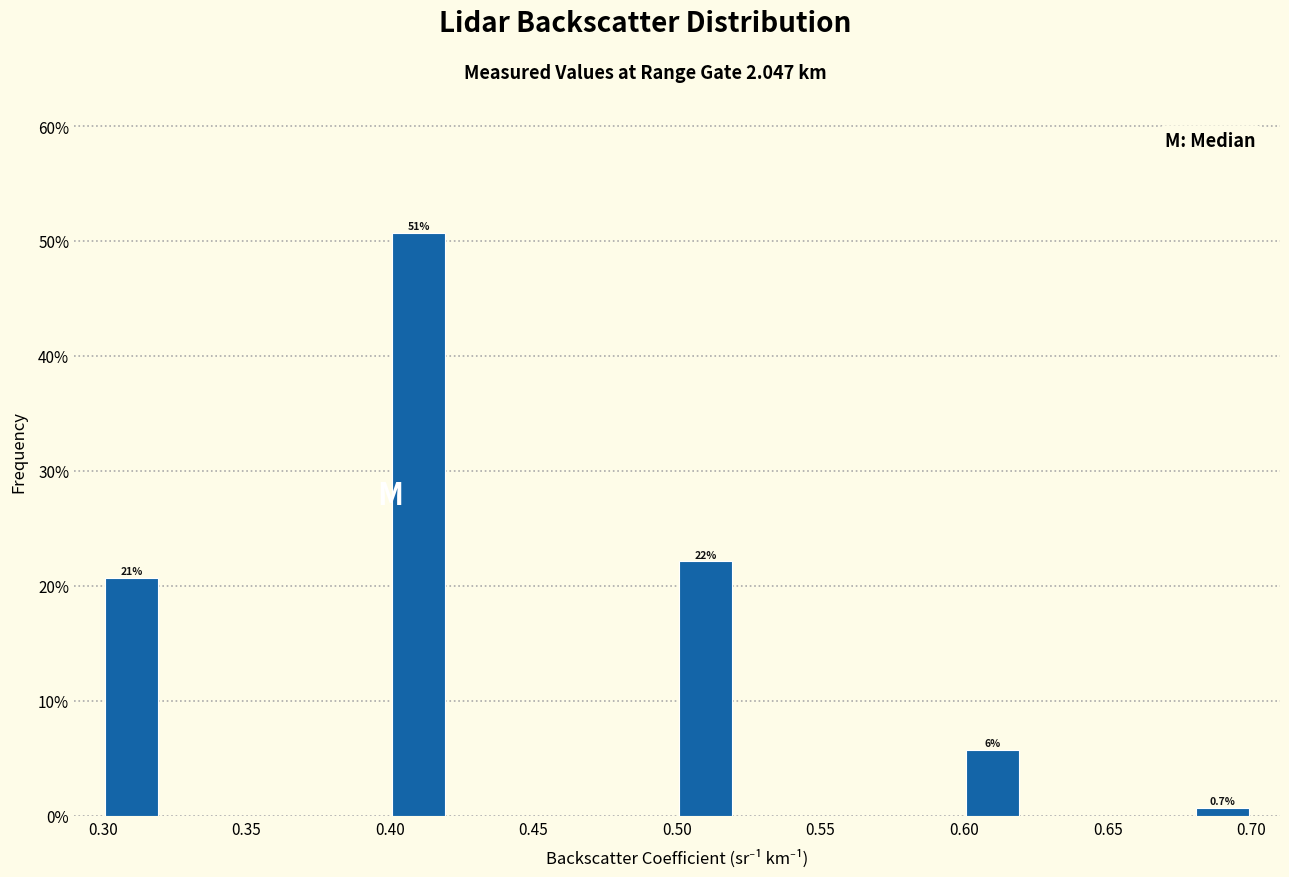

Which range on the x-axis has the tallest bar?

0.40 to 0.42